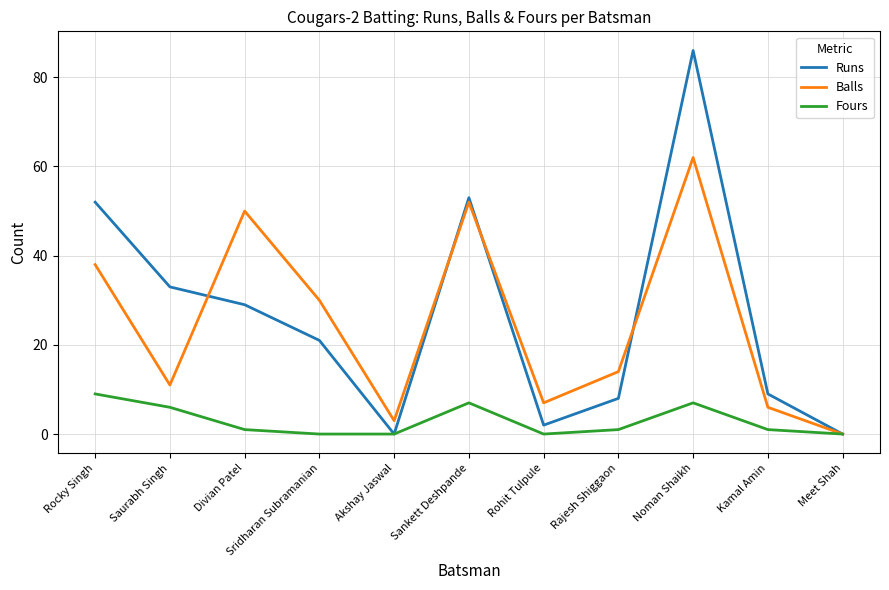

How many lines are shown in the chart?

3